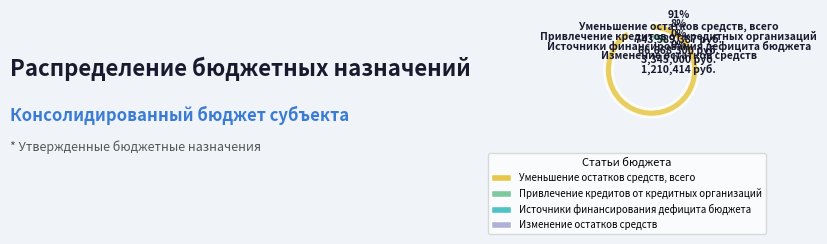

How many segments does this pie chart have?

4